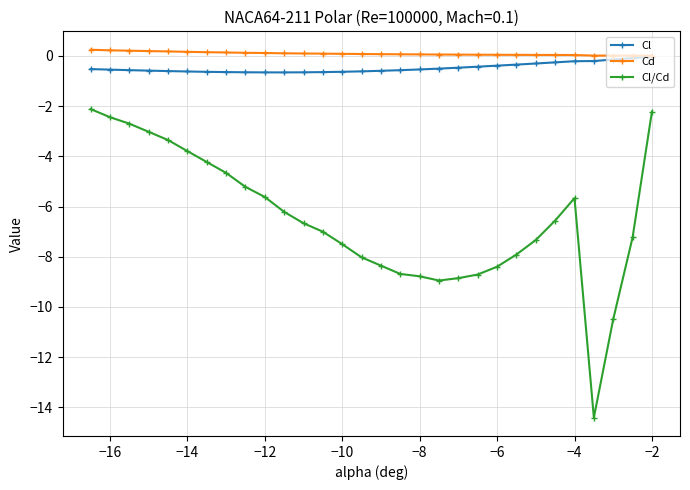

At how many categories does at least one series exceed -5?

30